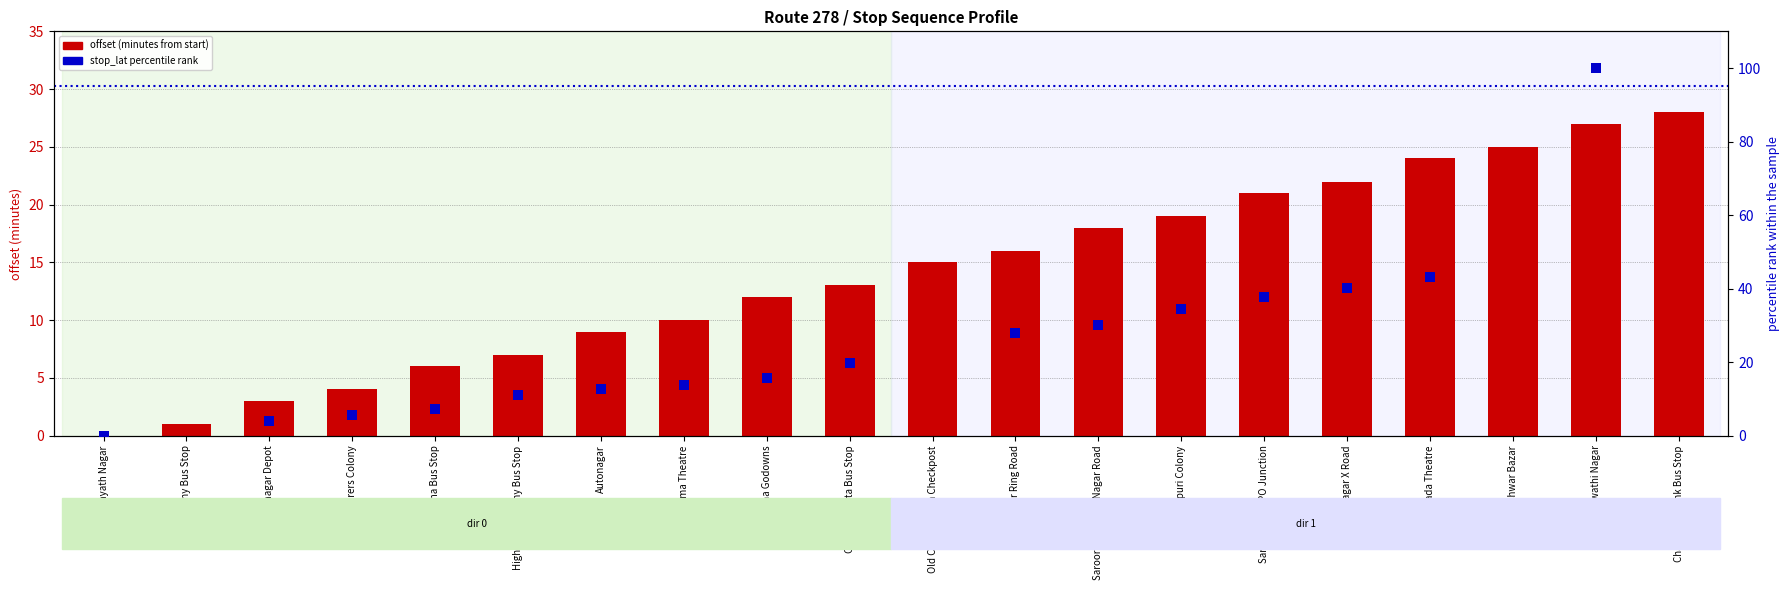

What is the total value across all series at Saraswathi Nagar?

127.0